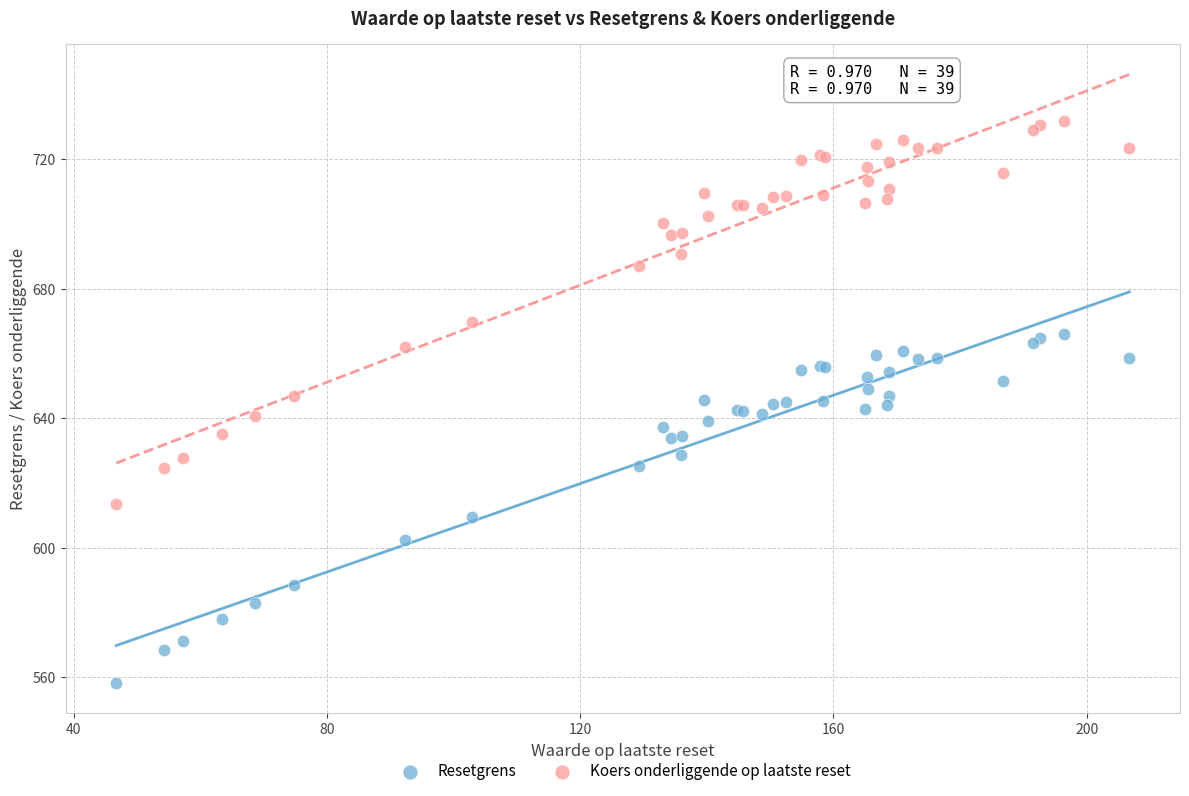

In the Koers onderliggende op laatste reset series, what Y value is closest to 672?

669.9